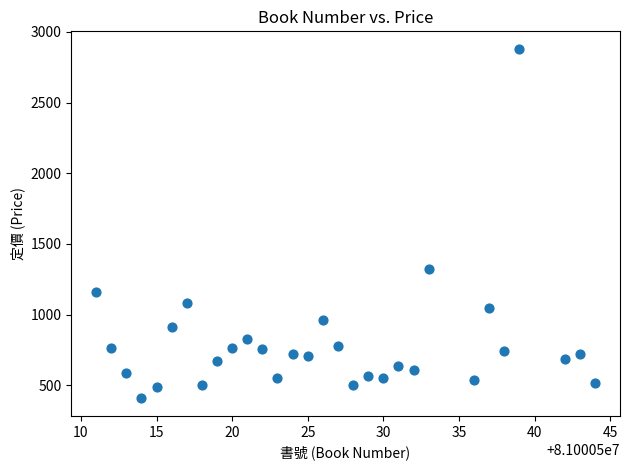

What Y value in the scatter plot is closest to 1644?

1320